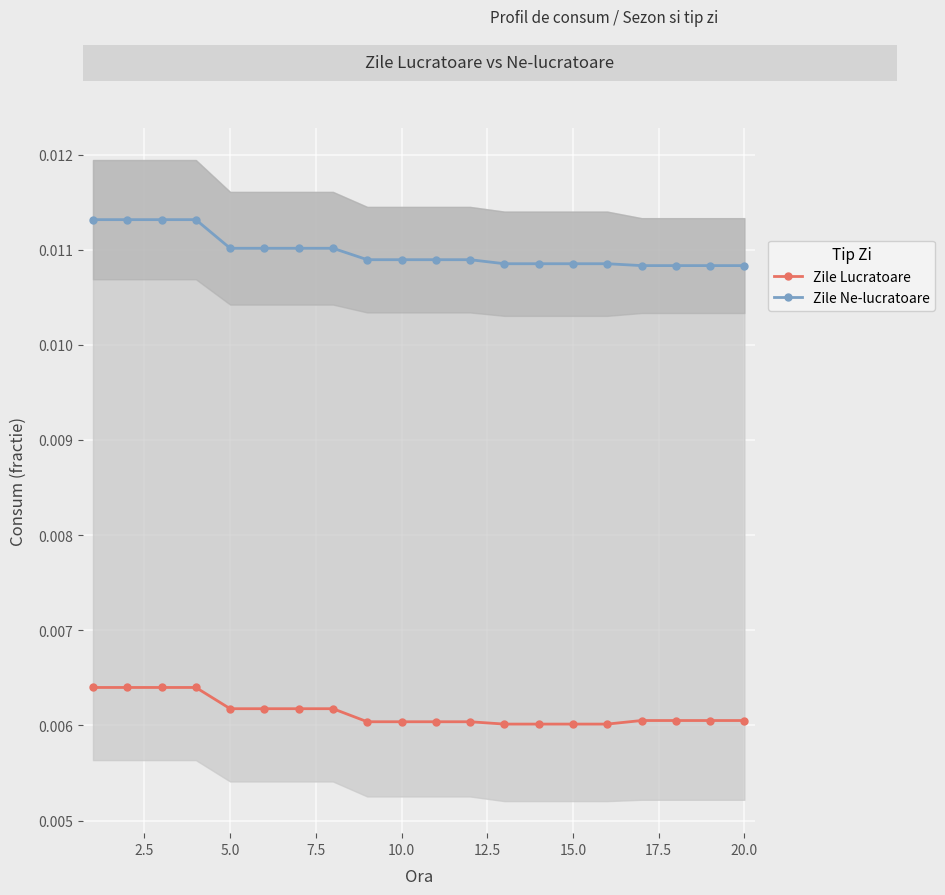

Count the Zile Ne-lucratoare values in the range 0 to 1.

20